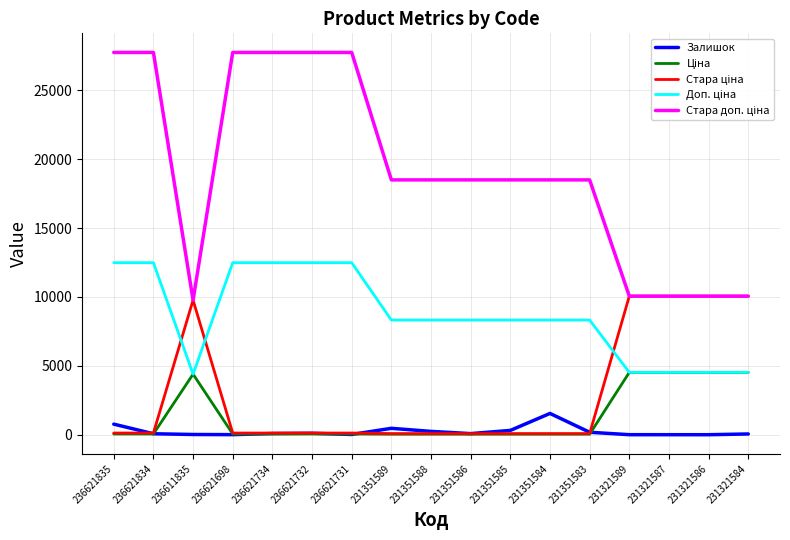

Reading right to left, extract all data points from this chart.

Залишок: 55.0	1.0	2.0	3.0	179.0	1545.0	313.0	81.0	242.0	465.0	19.0	106.0	87.0	6.0	17.0	71.0	769.0
Ціна: 4524.7	4524.7	4524.7	4524.7	37.0	37.0	37.0	37.0	37.0	37.0	55.5	55.5	55.5	55.5	4396.0	55.5	55.5
Стара ціна: 10054.8	10054.8	10054.8	10054.8	82.2	82.2	82.2	82.2	82.2	82.2	123.3	123.3	123.3	123.3	9768.8	123.3	123.3
Доп. ціна: 4525.0	4525.0	4525.0	4525.0	8322.0	8322.0	8322.0	8322.0	8322.0	8322.0	12483.0	12483.0	12483.0	12483.0	4396.0	12483.0	12483.0
Стара доп. ціна: 10054.8	10054.8	10054.8	10054.8	18492.8	18492.8	18492.8	18492.8	18492.8	18492.8	27740.2	27740.2	27740.2	27740.2	9768.8	27740.2	27740.2